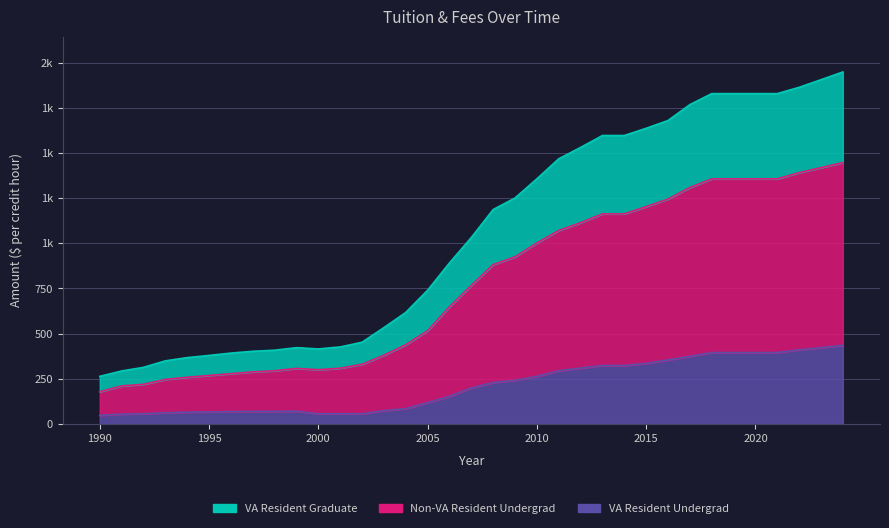

Where is the first local minimum for Non-VA Resident Undergrad?

2000